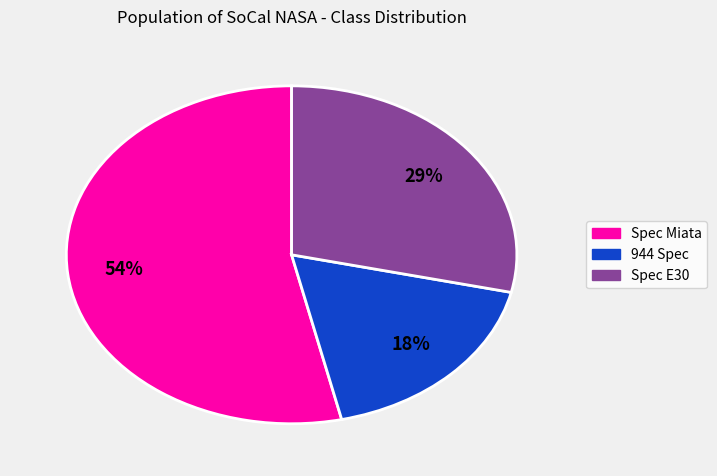

To the nearest percent, what is the difference between the largest and smallest slice percentages?

36%